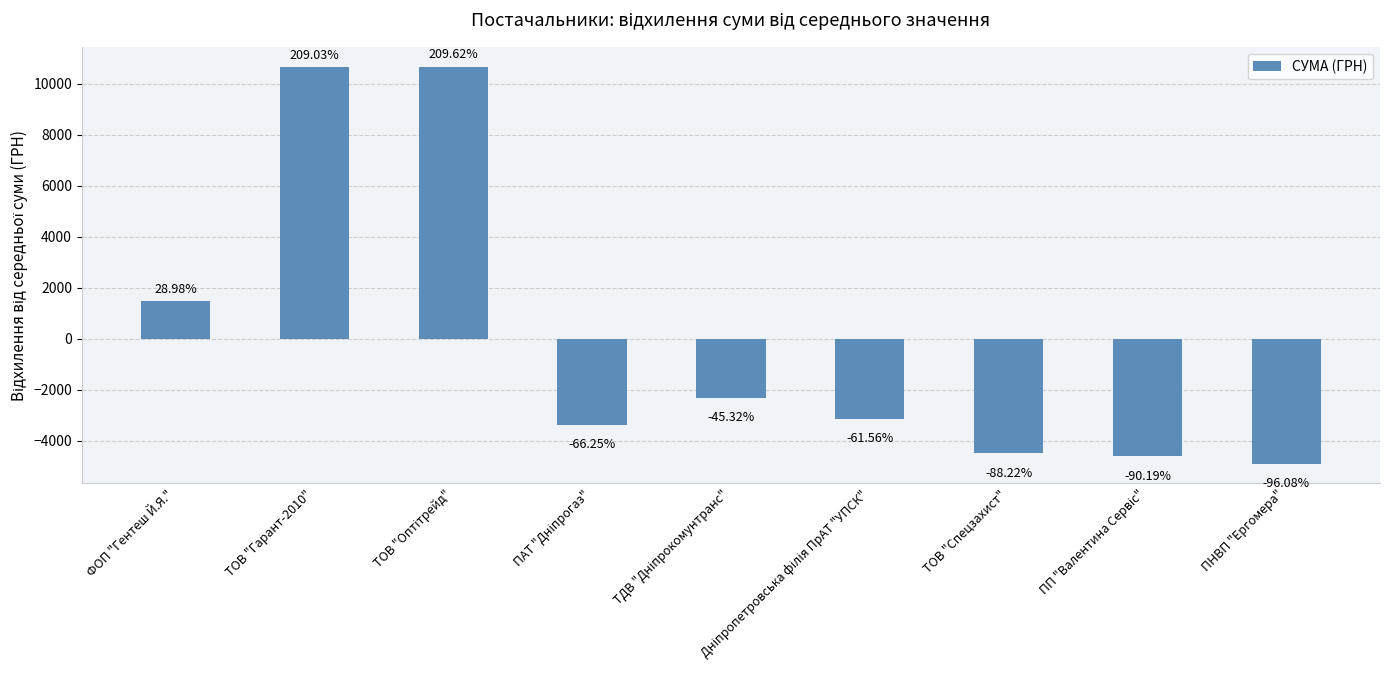

Are the bars horizontal?

No